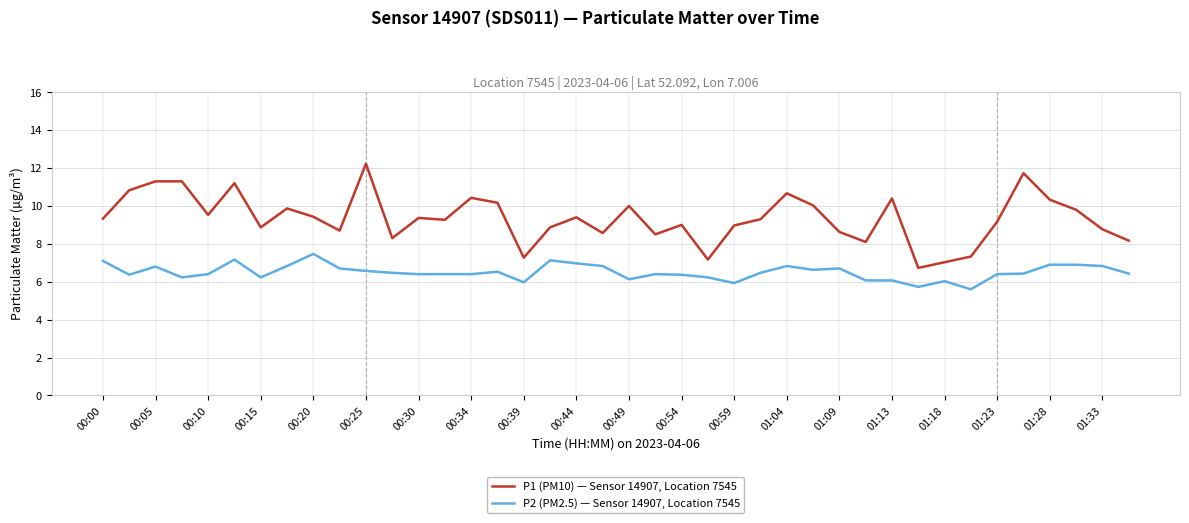

What is the greatest value displayed?

12.2